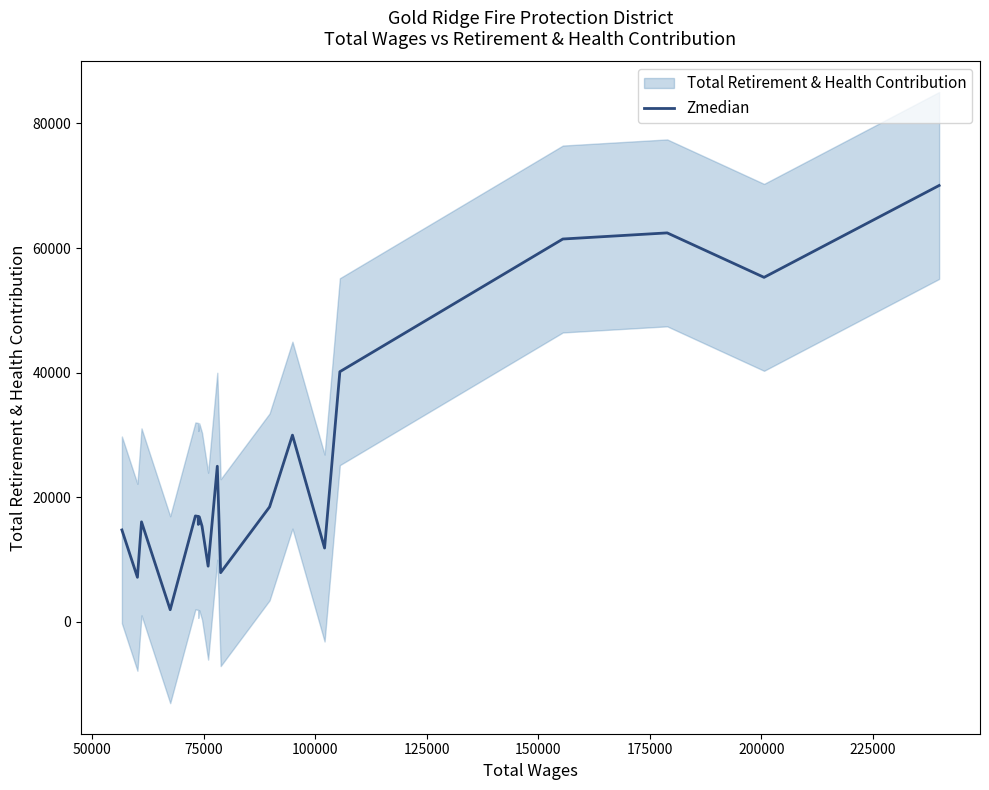

Reading left to right, list all the values displayed in this chart.

14766	7164	16065	1964	17016	16934	15652	16867	15374	8951	24991	7913	18468	29982	11859	40163	61459	62442	55305	70051